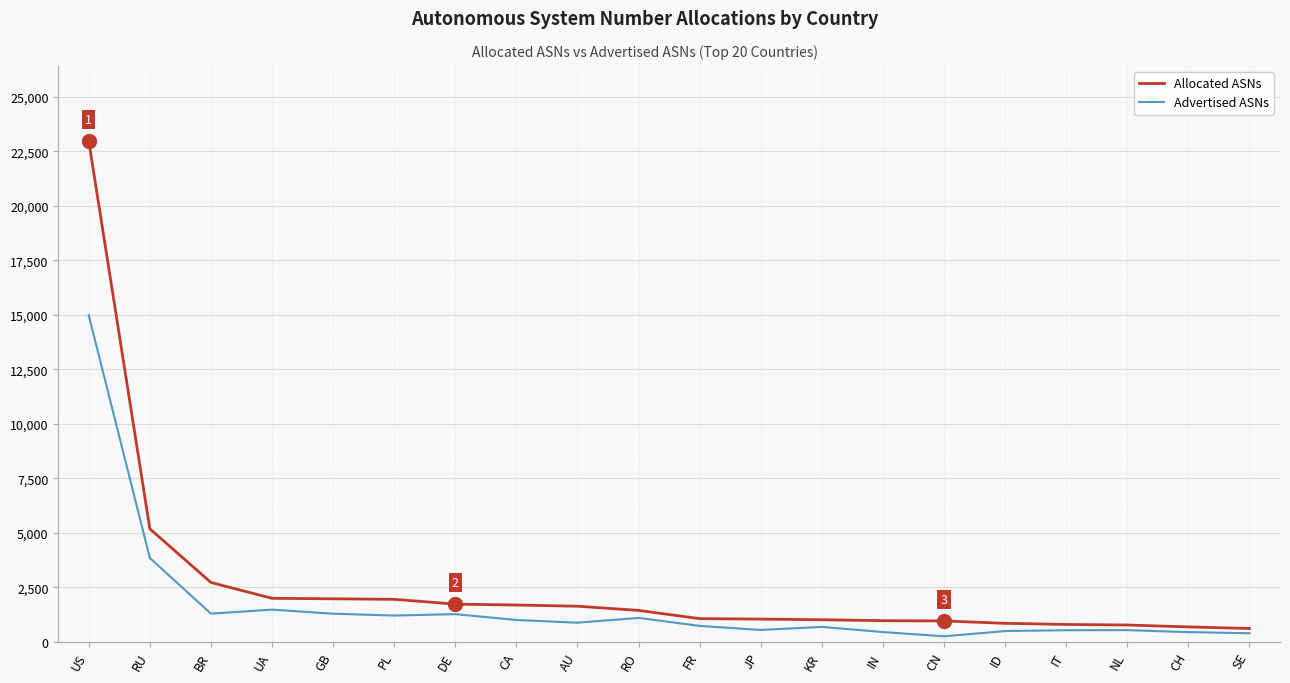

The value of Advertised ASNs at FR is 736. True or false?

True